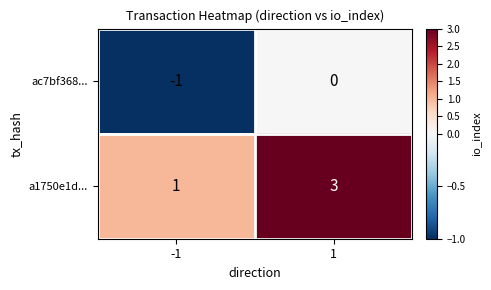

What is the sum of the a1750e1d... values at -1 and 1?

4